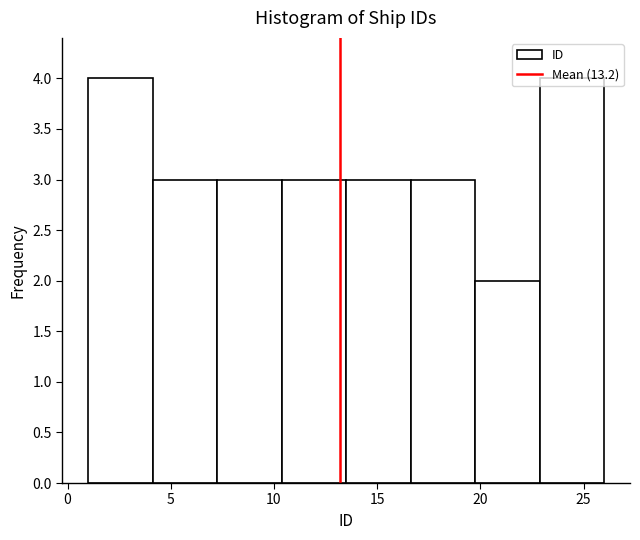

Reading left to right, list every bar in this chart as the range it spans on the x-axis followed by its height. Neither the bar edges nor the heights are printed on the chart, so give them approximately, as read against the axes.

1.0 to 4.0: 4
4.0 to 7.5: 3
7.5 to 10.5: 3
10.5 to 13.5: 3
13.5 to 16.5: 3
16.5 to 20.0: 3
20.0 to 23.0: 2
23.0 to 26.0: 4